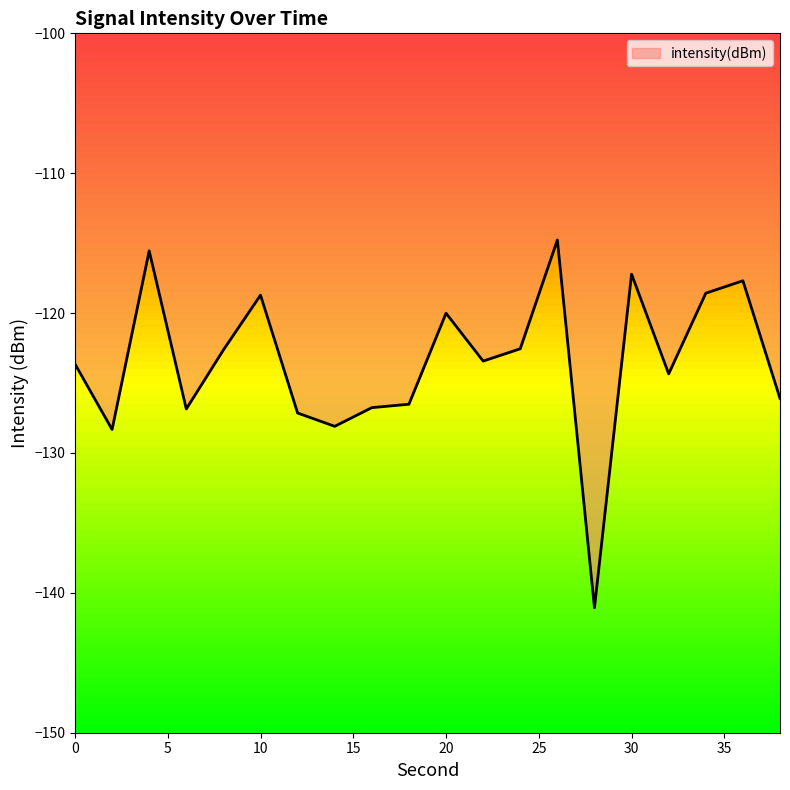

What is the greatest value displayed?

-114.8